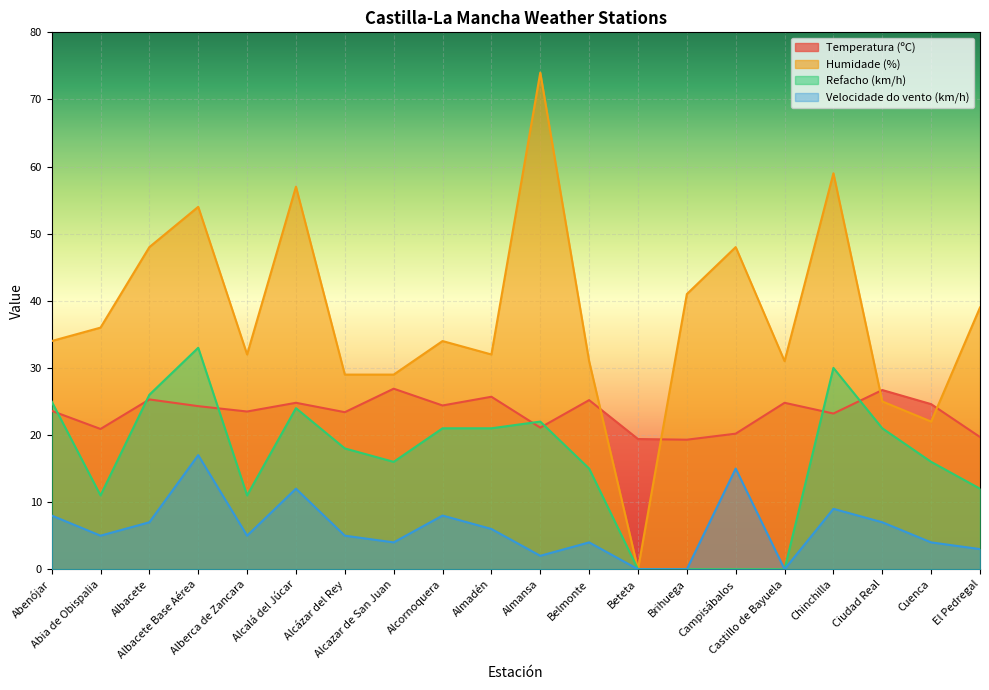

What is the difference between the maximum and second lowest values in the Temperatura (ºC) series?

7.5